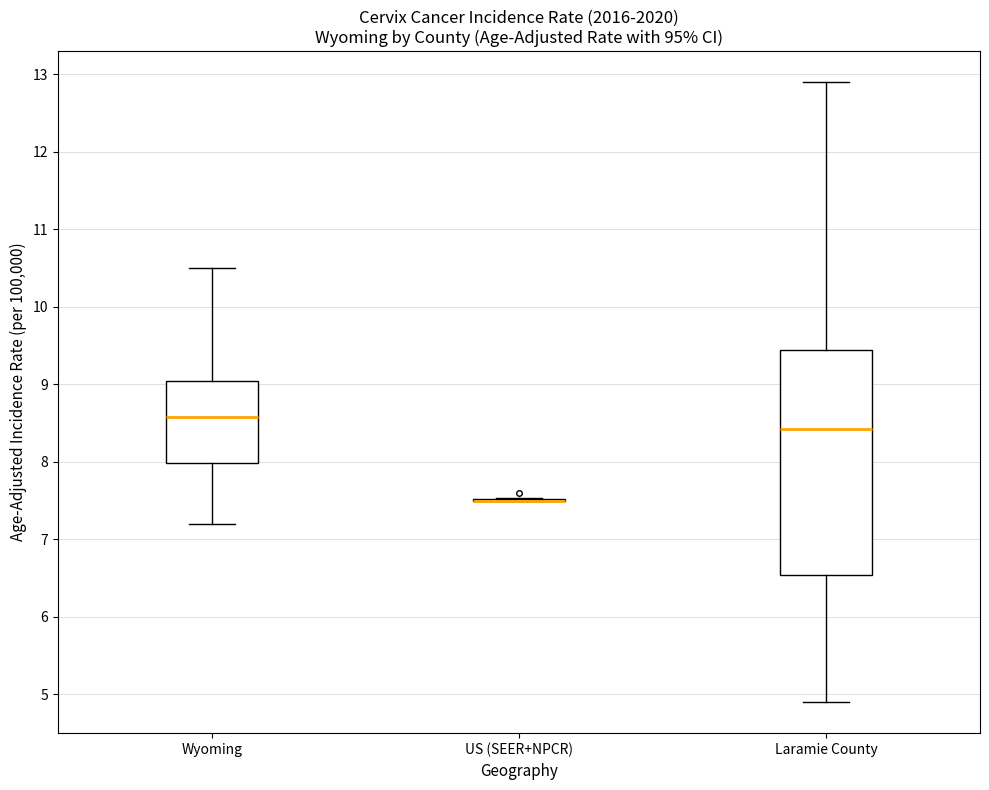

Which box is the tallest, from its lower edge to its upper edge?

Laramie County